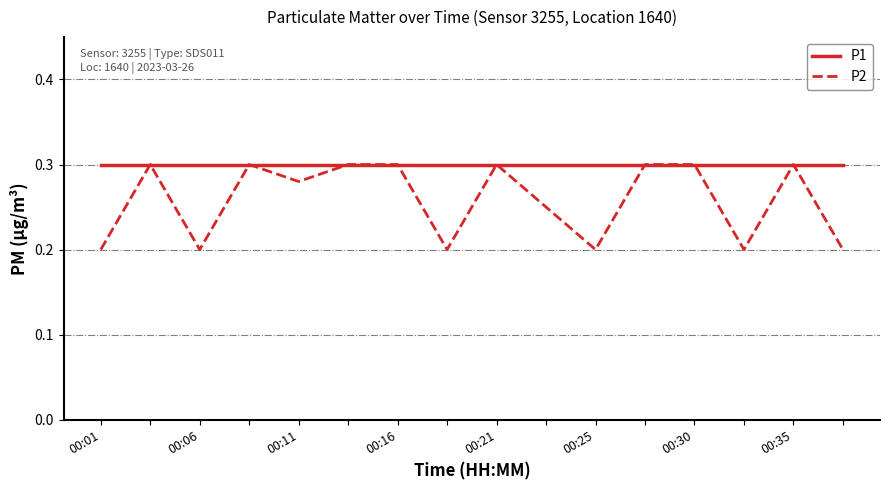

List the series in order of their overall mean, highest first.

P1, P2